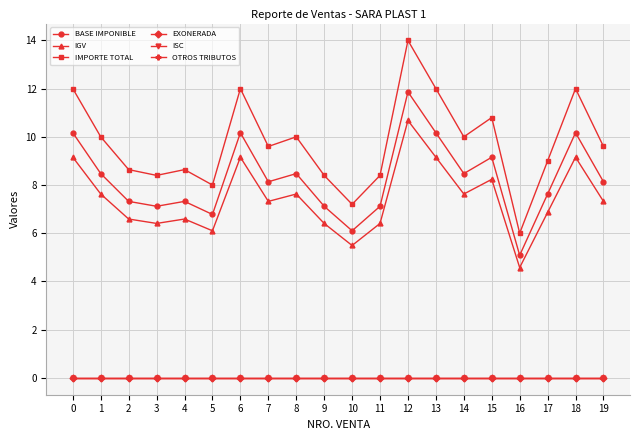

Does the chart have visible grid lines?

Yes